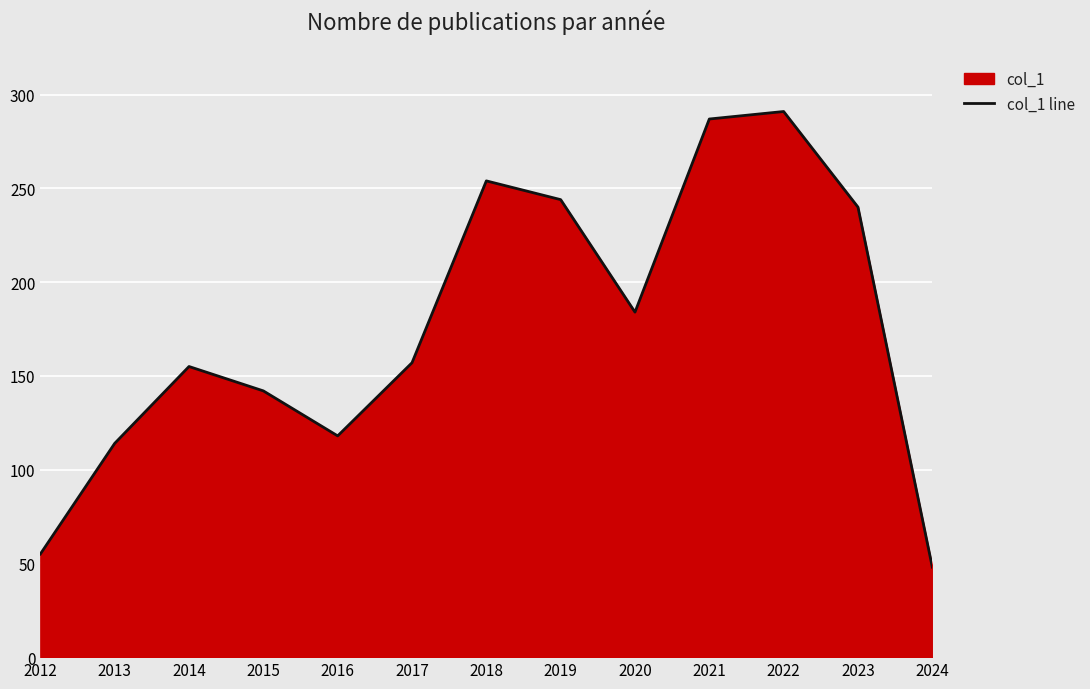

What is the average value?

176